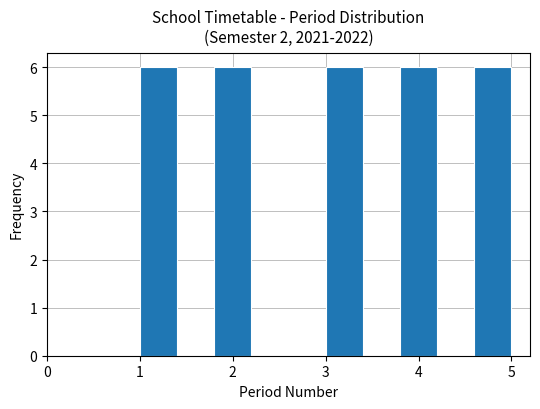

Reading left to right, transcribe this chart: for each bar, give the range it covers on the x-axis and its height. The values are not printed on the chart, so give them approximately, as read against the axis.

1.0 to 1.4: 6
1.4 to 1.8: 0
1.8 to 2.2: 6
2.2 to 2.6: 0
2.6 to 3.0: 0
3.0 to 3.4: 6
3.4 to 3.8: 0
3.8 to 4.2: 6
4.2 to 4.6: 0
4.6 to 5.0: 6